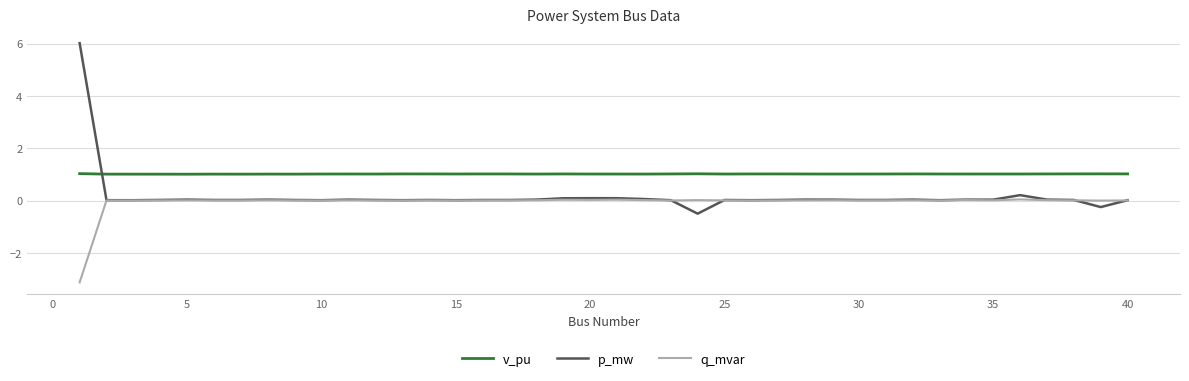

What is the minimum value shown in the chart?

-3.1